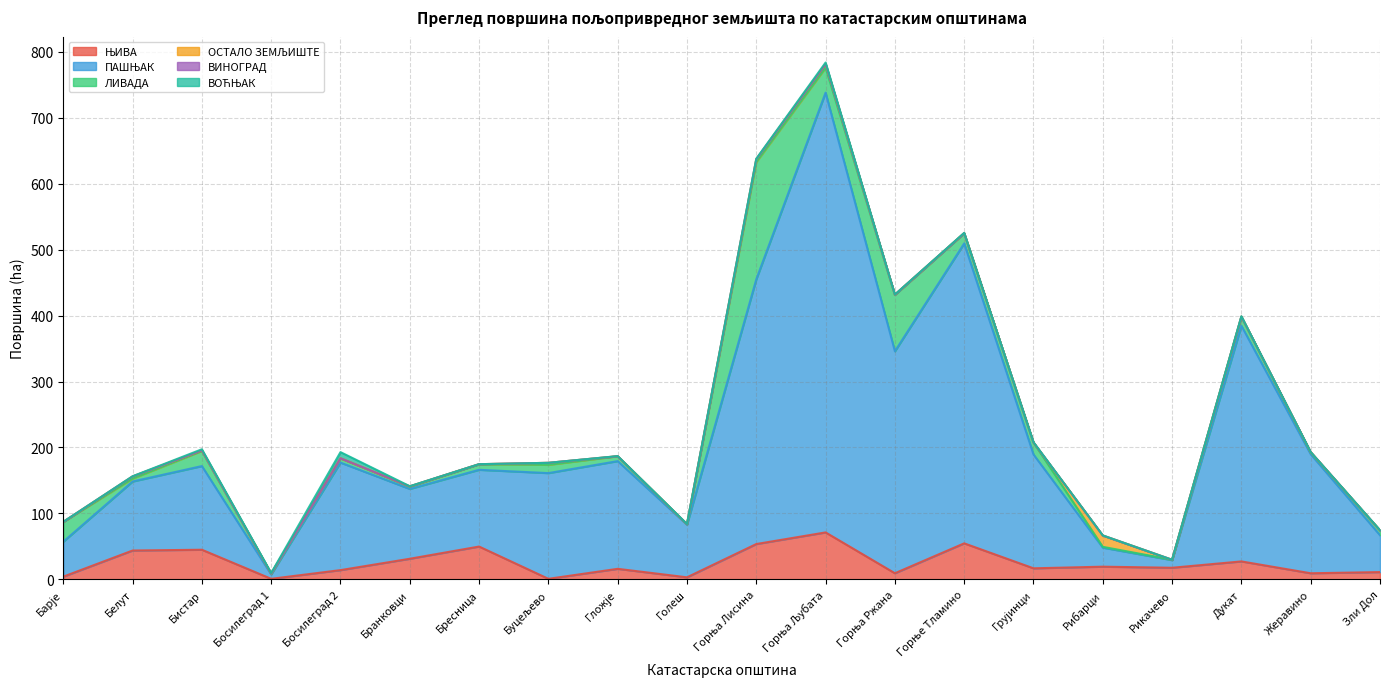

What is the greatest value displayed?

666.9